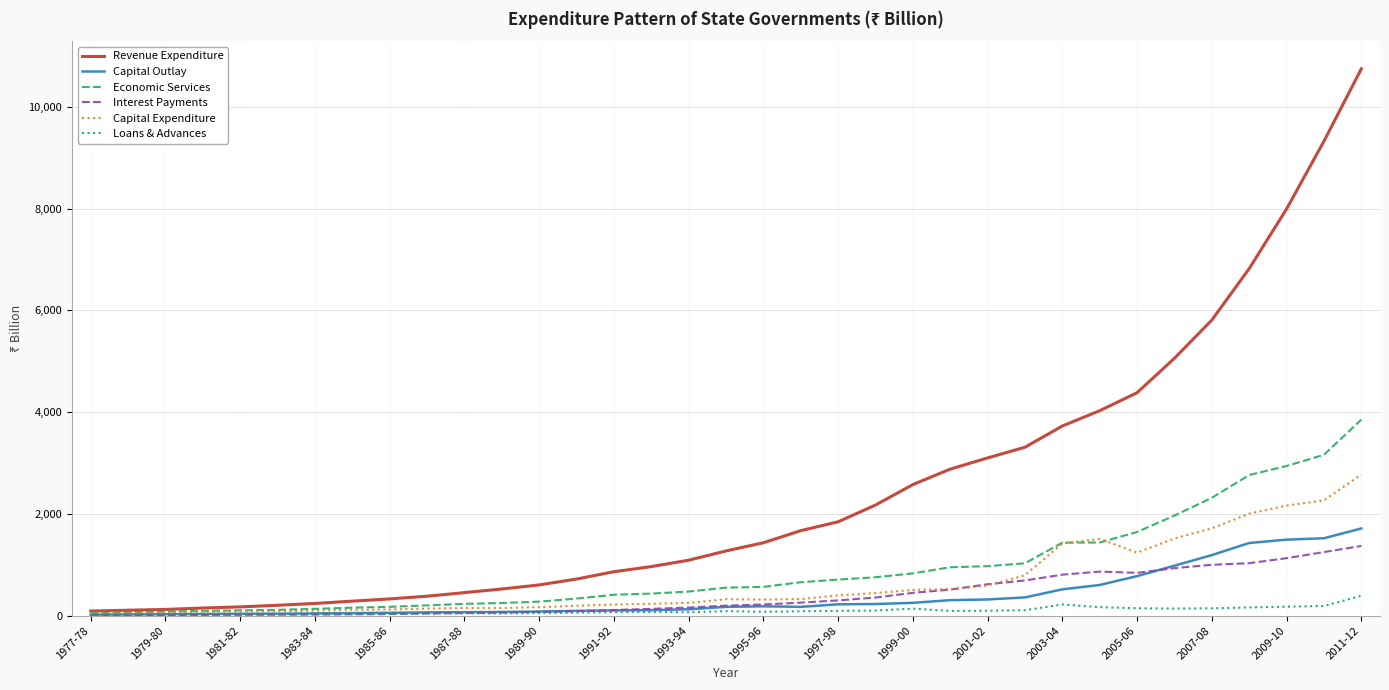

Which series has the largest total across all categories?

Revenue Expenditure